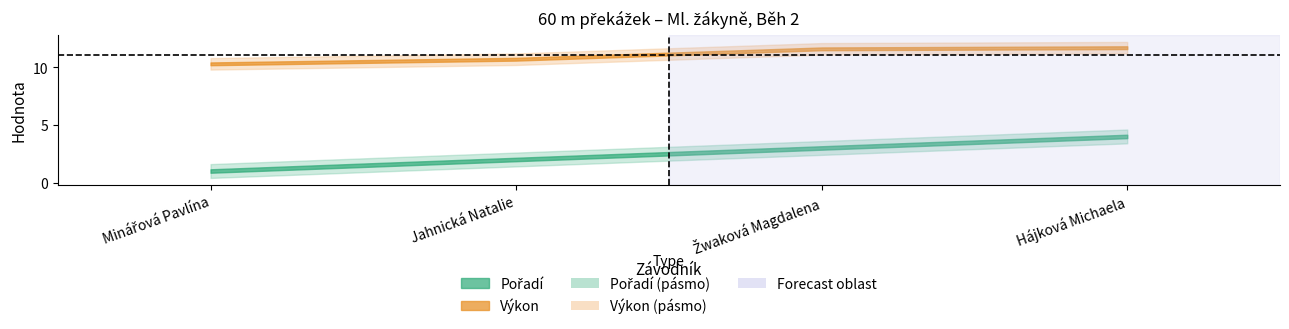

What are all the series names shown in the legend?

Pořadí, Výkon